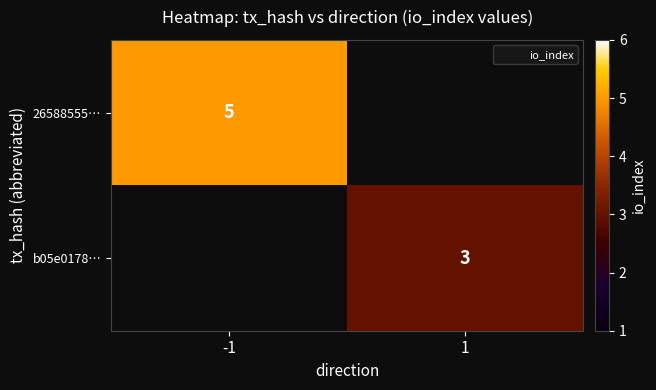

At 1, list the series in order from smallest to largest.

26588555…, b05e0178…